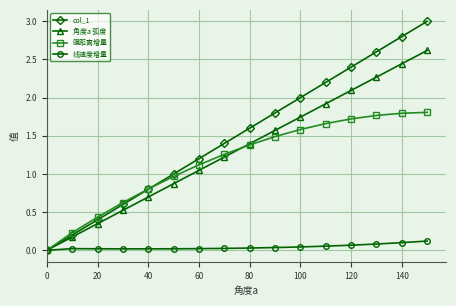

List the series in order of their peak value, lowest first.

线速度增量, 膜距离增量, 角度a 弧度, col_1